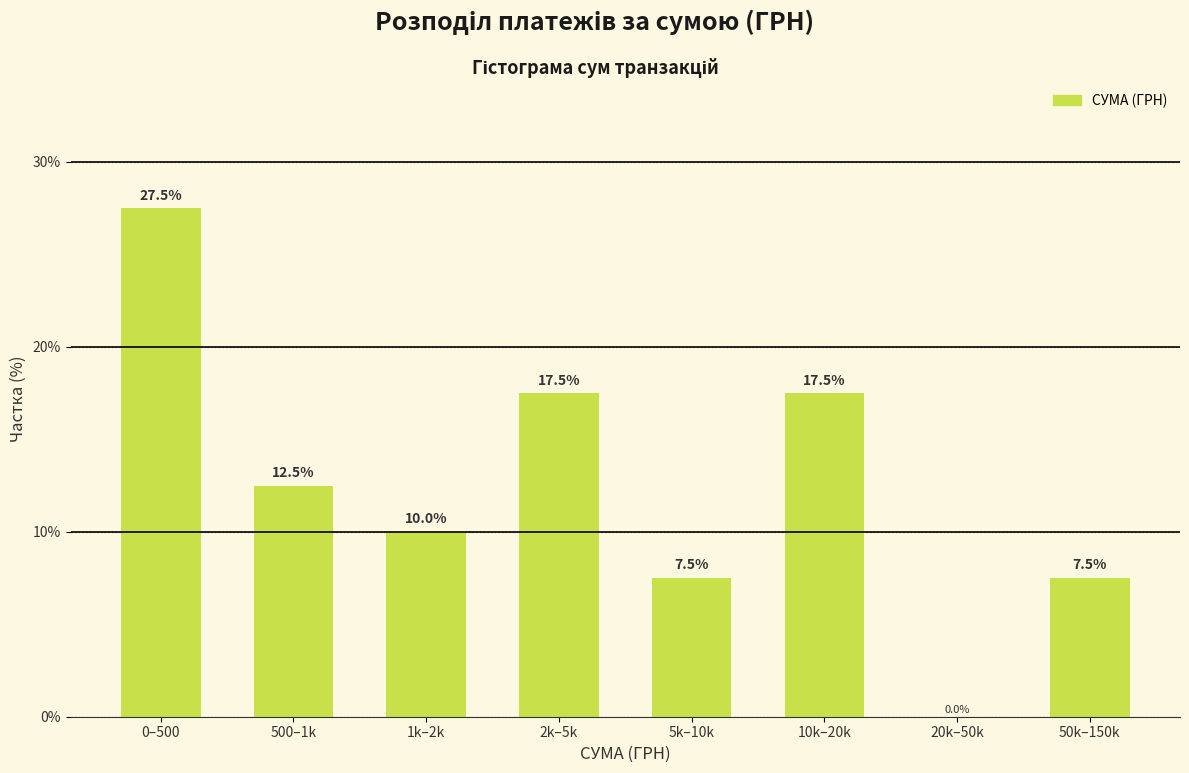

Reading left to right, transcribe all the data shown in this chart.

0–500=27.5	500–1k=12.5	1k–2k=10.0	2k–5k=17.5	5k–10k=7.5	10k–20k=17.5	20k–50k=0.0	50k–150k=7.5